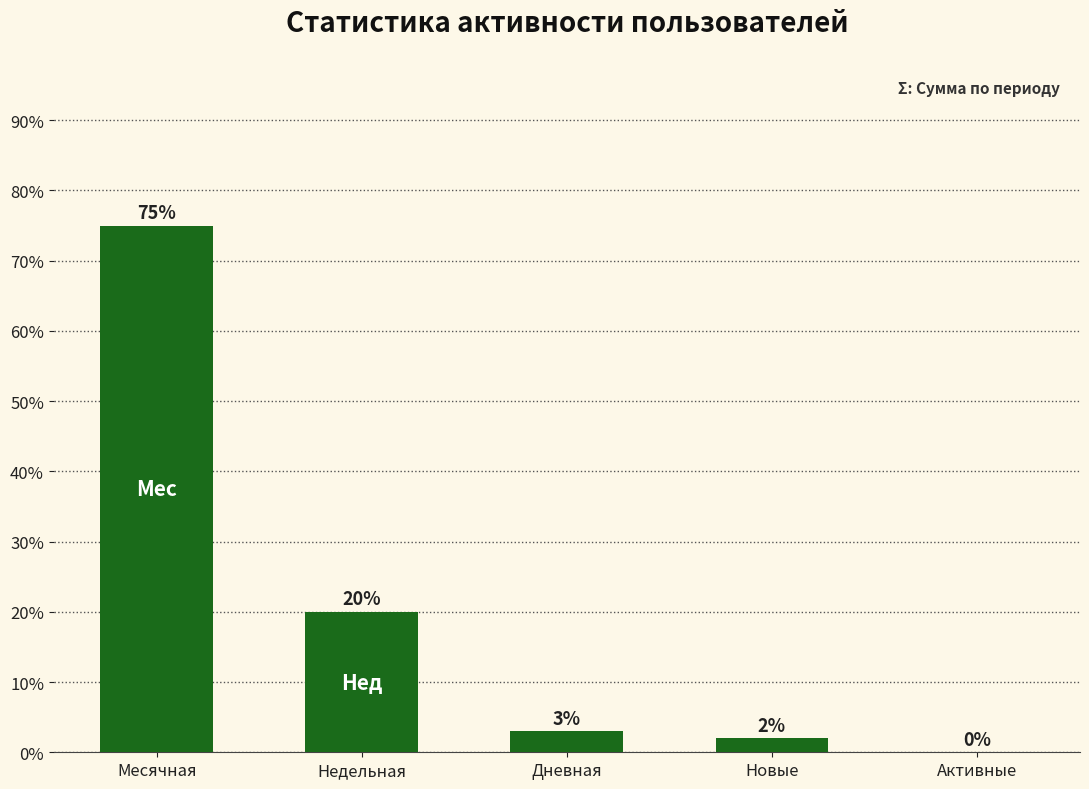

What is the sum of the values at Активные and Недельная?

20